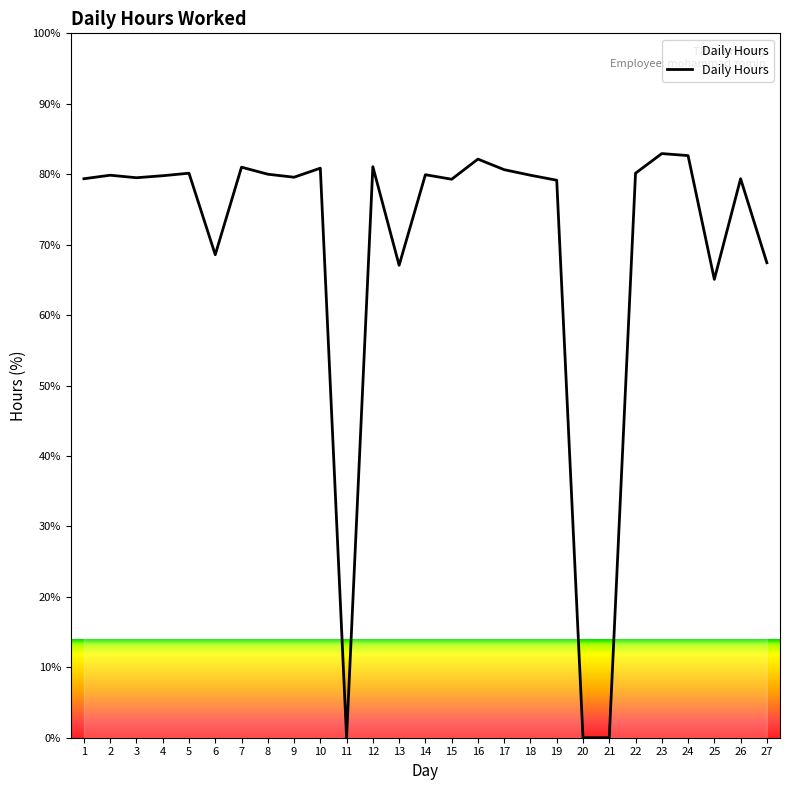

What is the maximum value shown in the chart?

82.9